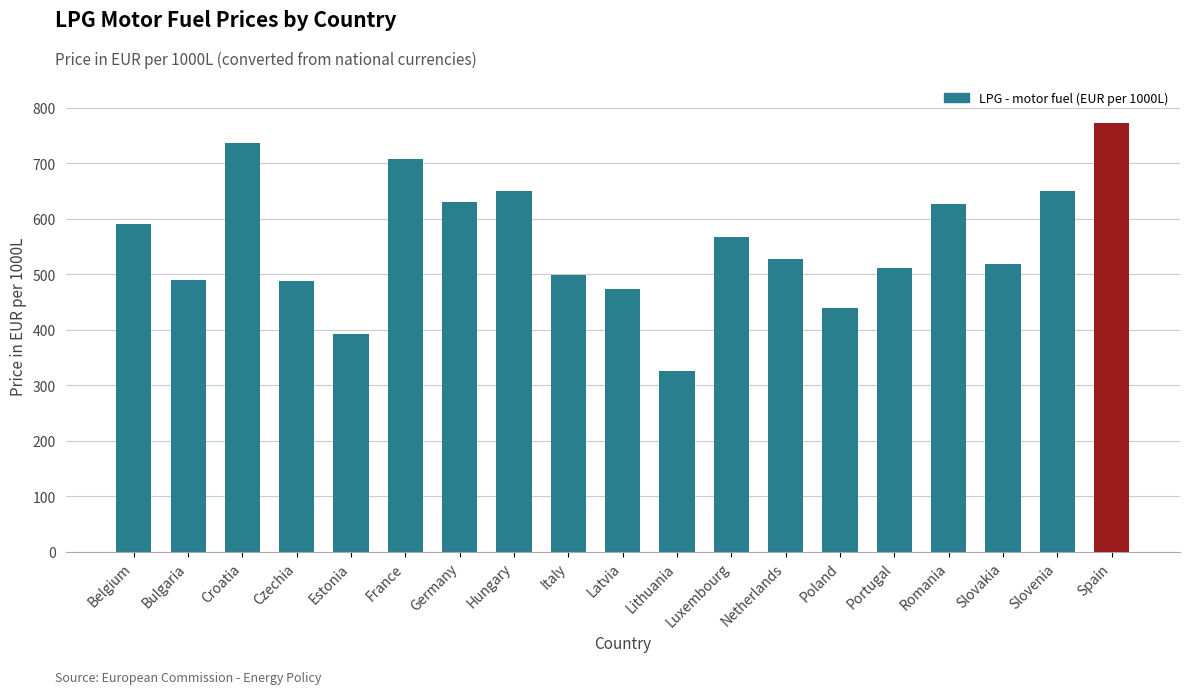

Does the chart contain stacked bars?

No